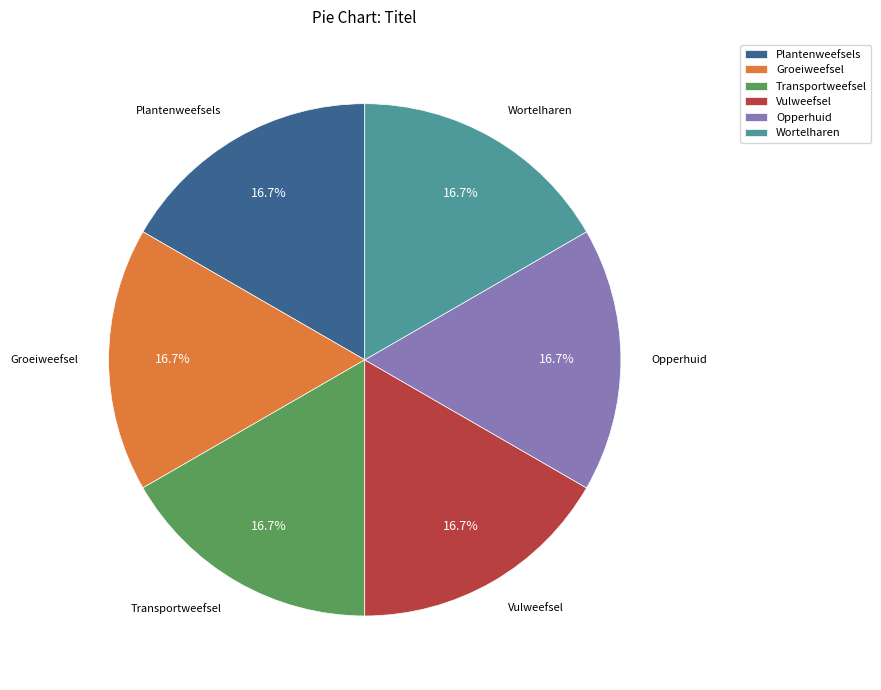

Combined, do Vulweefsel and Groeiweefsel account for over 50%?

No